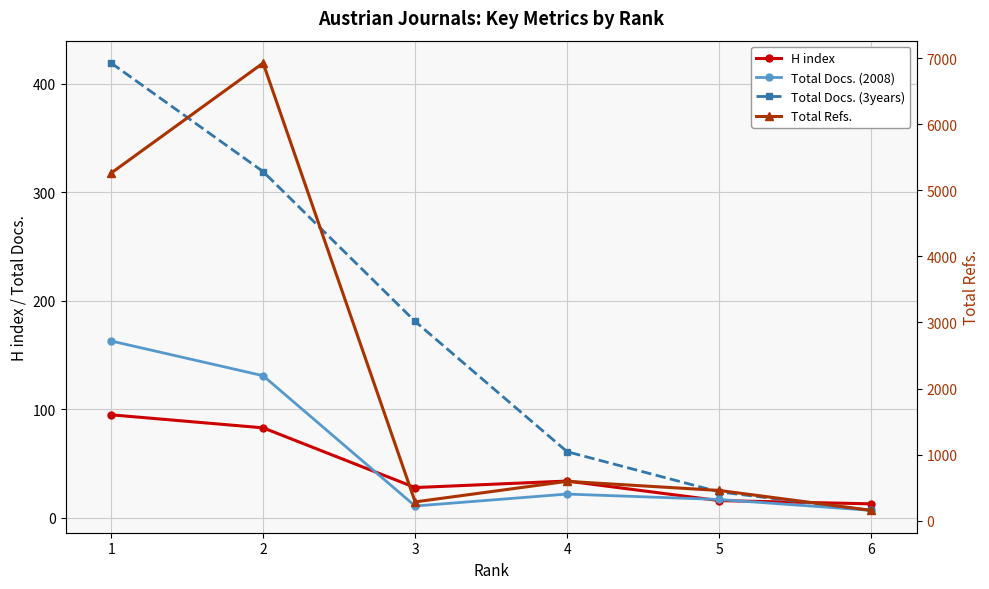

True or false: H index and Total Docs. (3years) intersect in this chart.

True